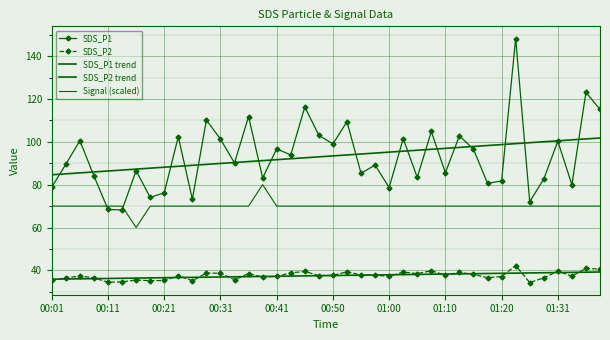

What is the value of the SDS_P2 trend point at the 17th from the left?

37.3